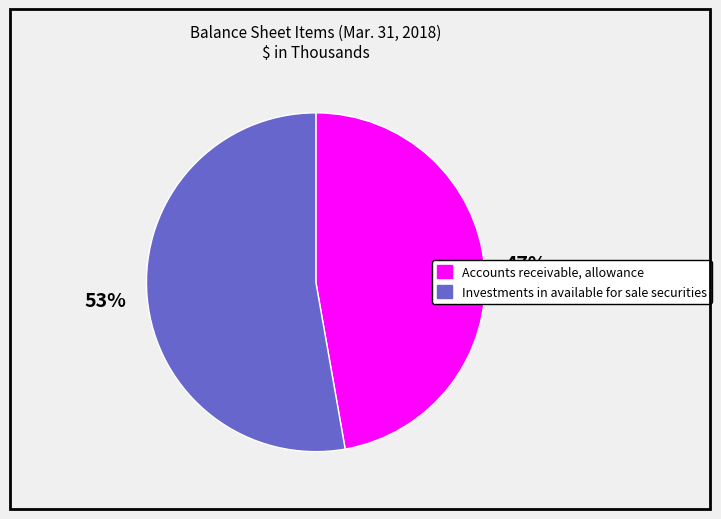

Is there any slice that represents more than half of the pie?

Yes